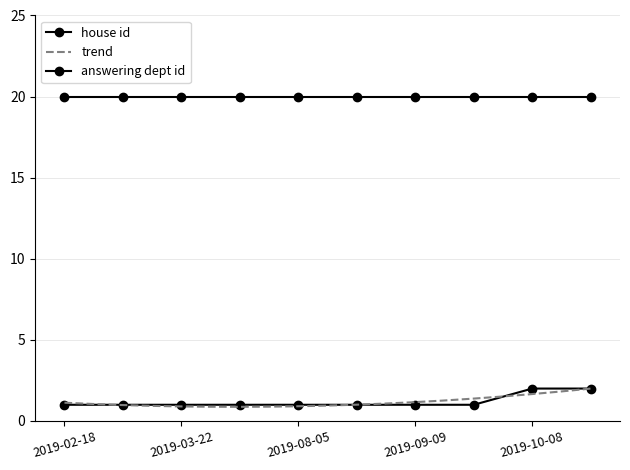

The value of answering dept id at 2019-02-18 is 20. True or false?

True